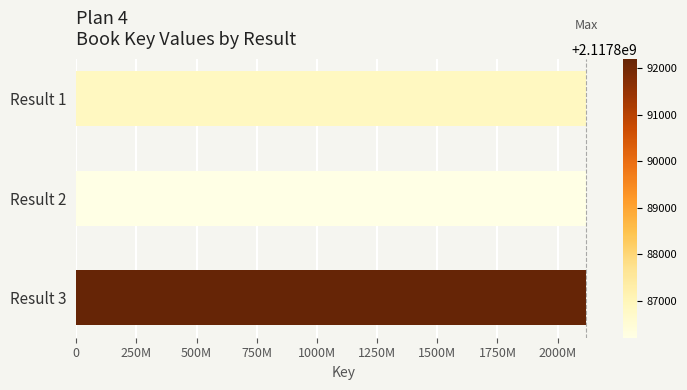

Are the bars horizontal?

Yes